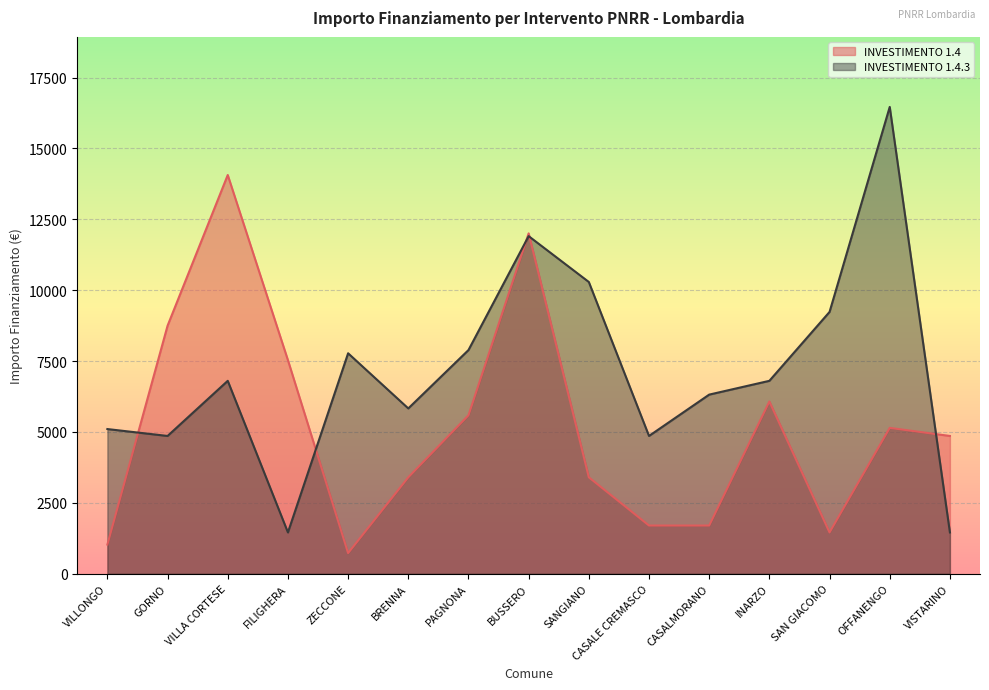

What is the highest value of the INVESTIMENTO 1.4.3 series?

16464